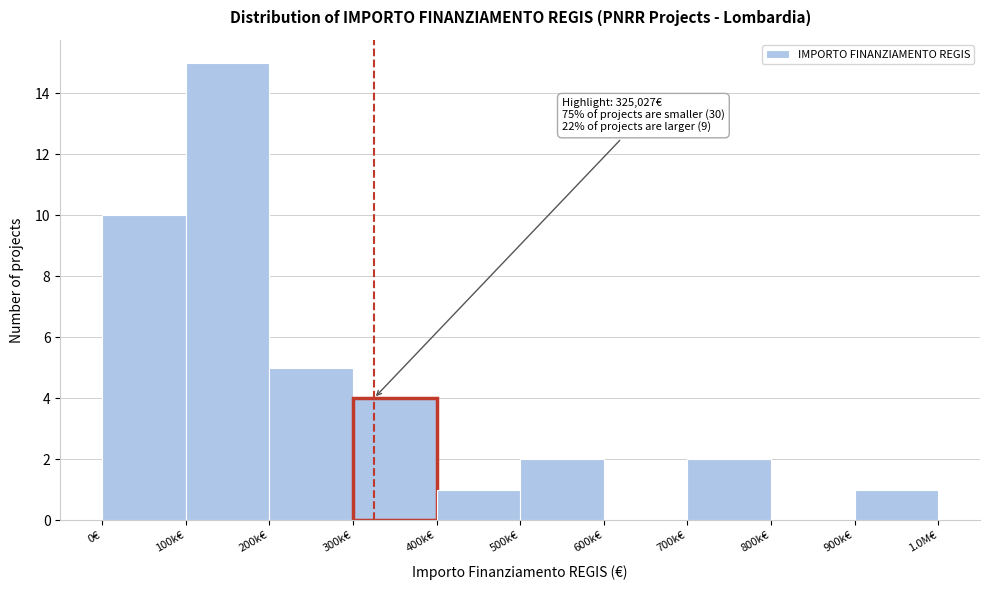

Reading right to left, list all the values displayed in this chart.

900k€=1	800k€=0	700k€=2	600k€=0	500k€=2	400k€=1	300k€=4	200k€=5	100k€=15	0€=10